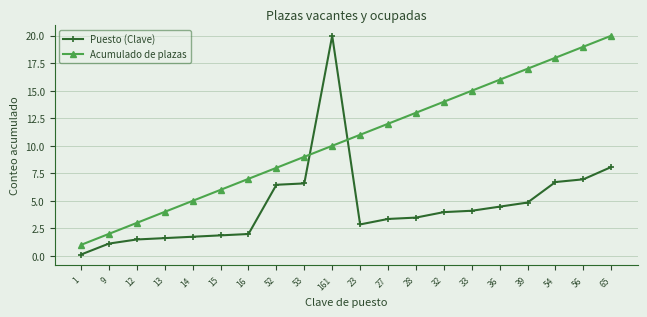

The Puesto (Clave) series shows 1.1 at 9. True or false?

True